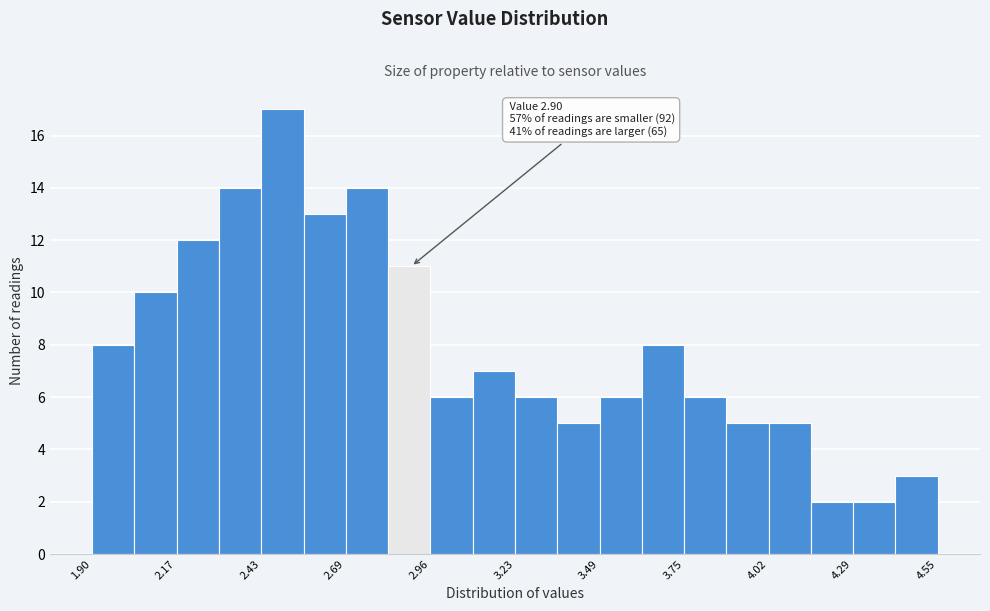

Read against the x-axis, roughly where is the centre of the tallest bar?

2.50